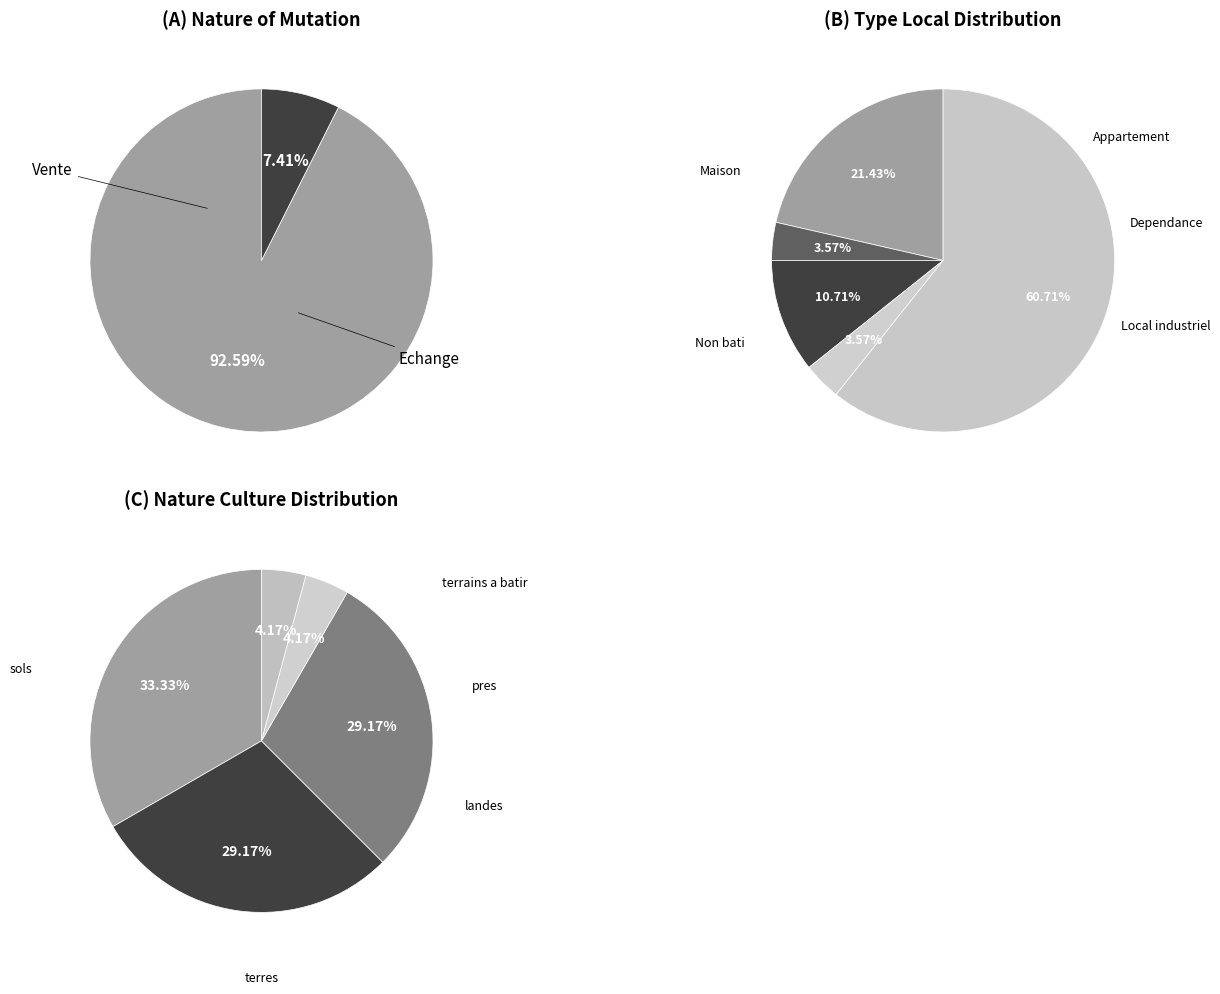

True or false: Echange accounts for 1% of the total.

False